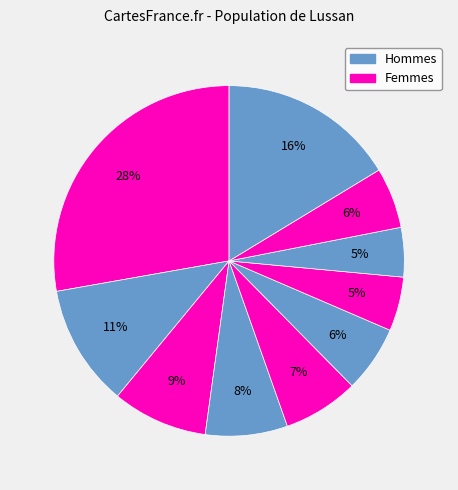

How many segments does this pie chart have?

10